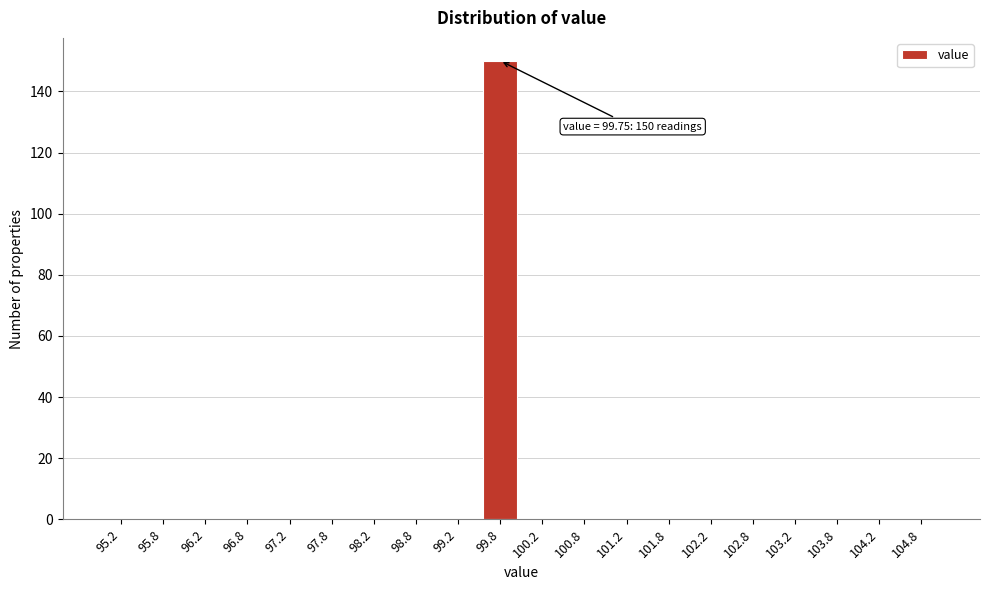

Reading left to right, list all the values displayed in this chart.

95.2=0	95.8=0	96.2=0	96.8=0	97.2=0	97.8=0	98.2=0	98.8=0	99.2=0	99.8=150	100.2=0	100.8=0	101.2=0	101.8=0	102.2=0	102.8=0	103.2=0	103.8=0	104.2=0	104.8=0